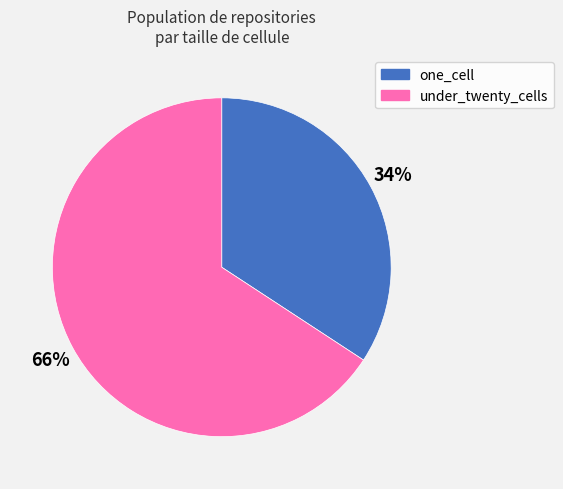

Which slice is the smallest?

one_cell